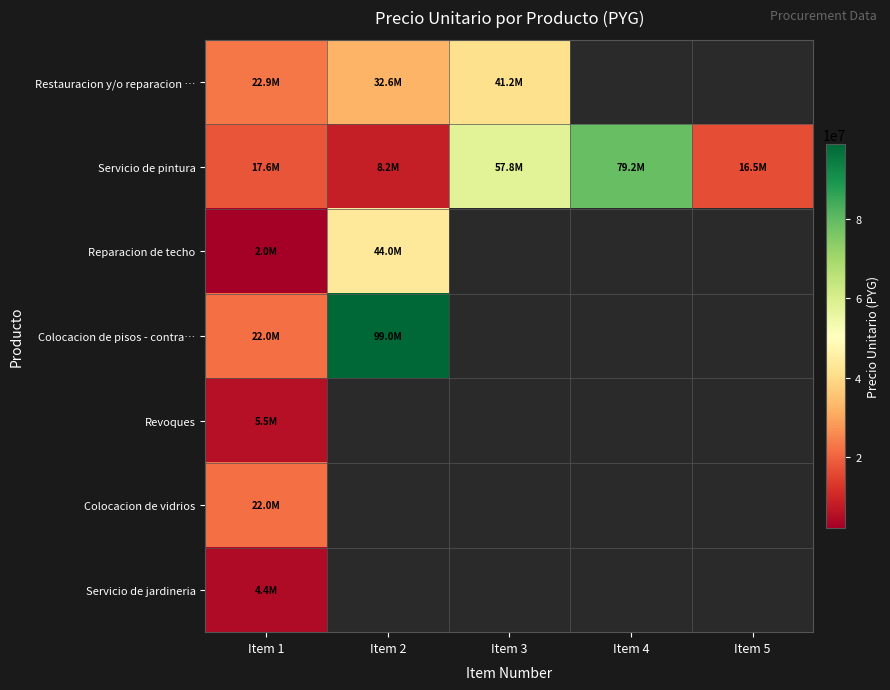

Which series has the largest range (max minus min)?

Colocacion de pisos - contra…